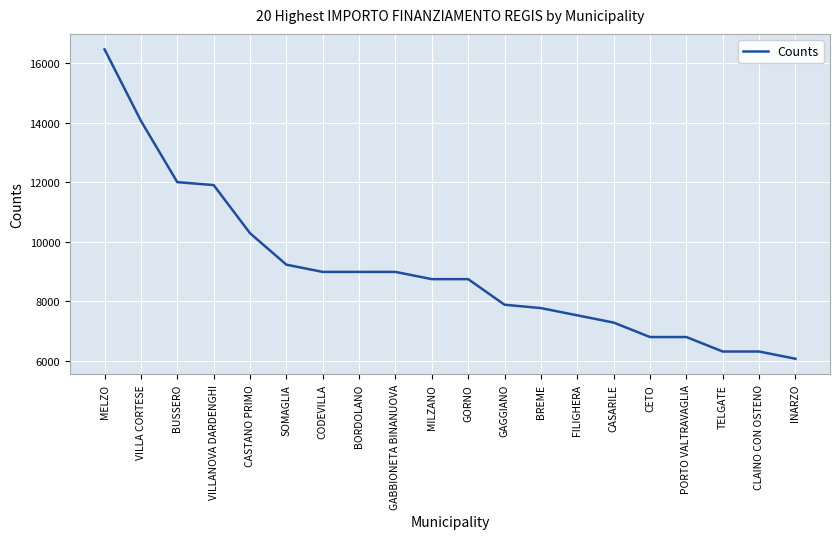

True or false: the data shows 9234 at SOMAGLIA.

True